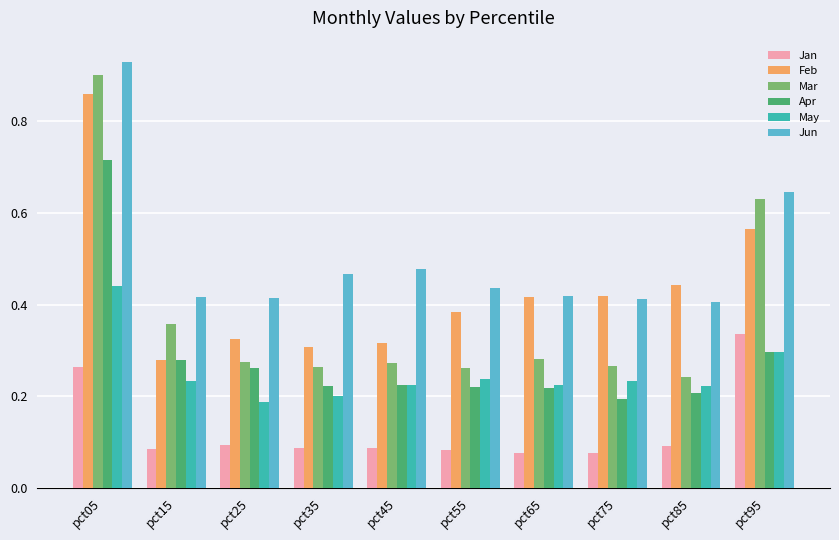

Which category has the lowest value in the Feb series?

pct15